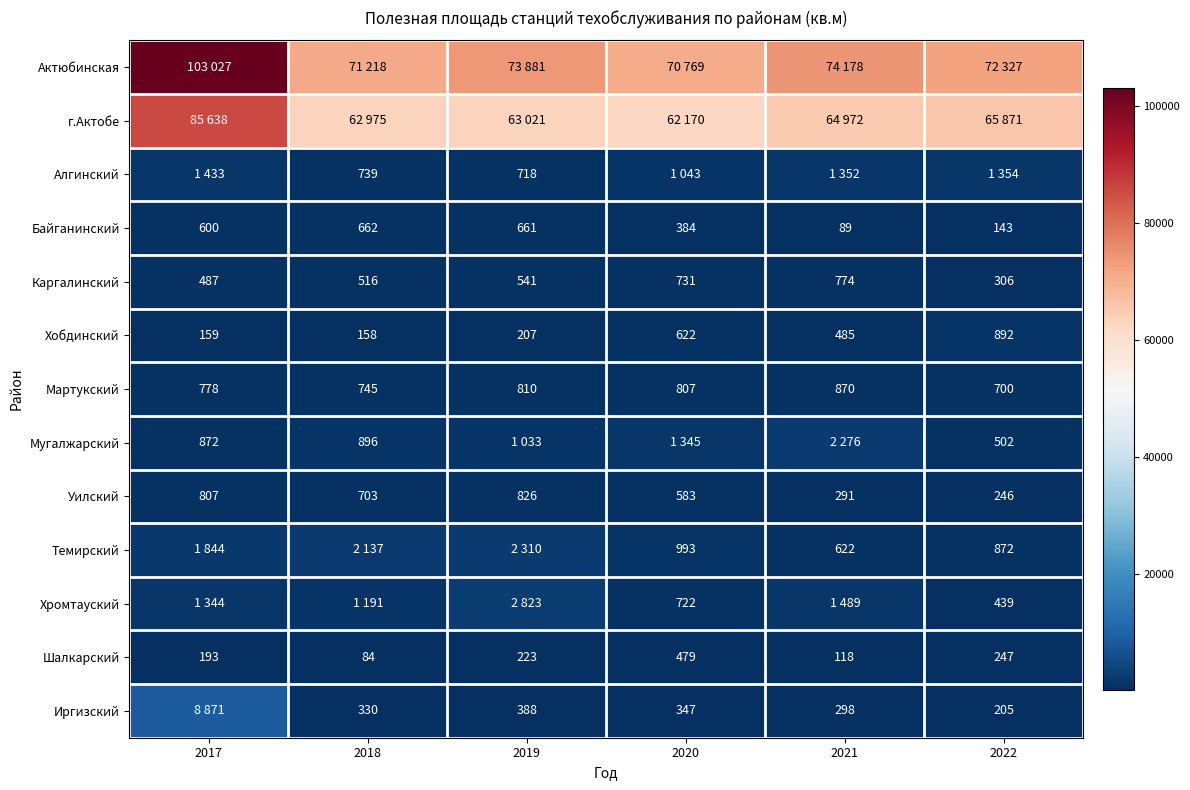

What is the difference between the second highest and second lowest values in the Шалкарский series?

129